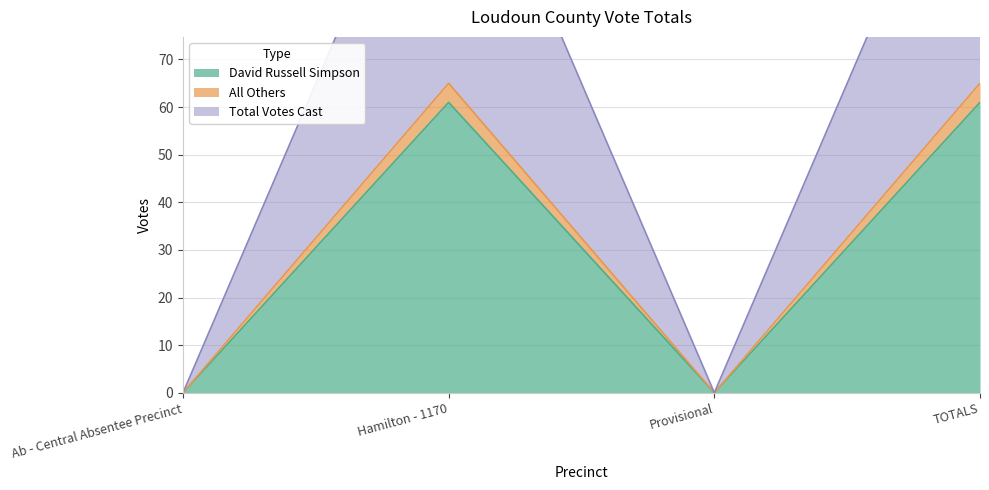

Does the chart display data point markers on the line(s)?

No